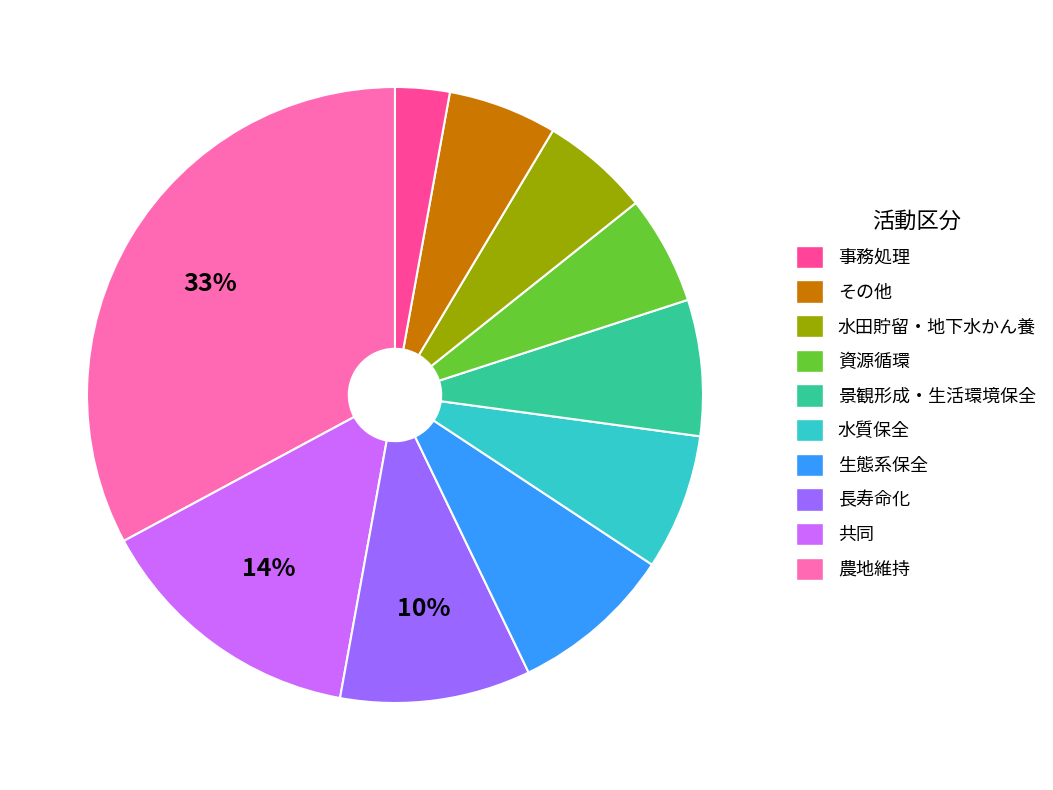

To the nearest percent, what is the difference between the largest and smallest slice percentages?

30%